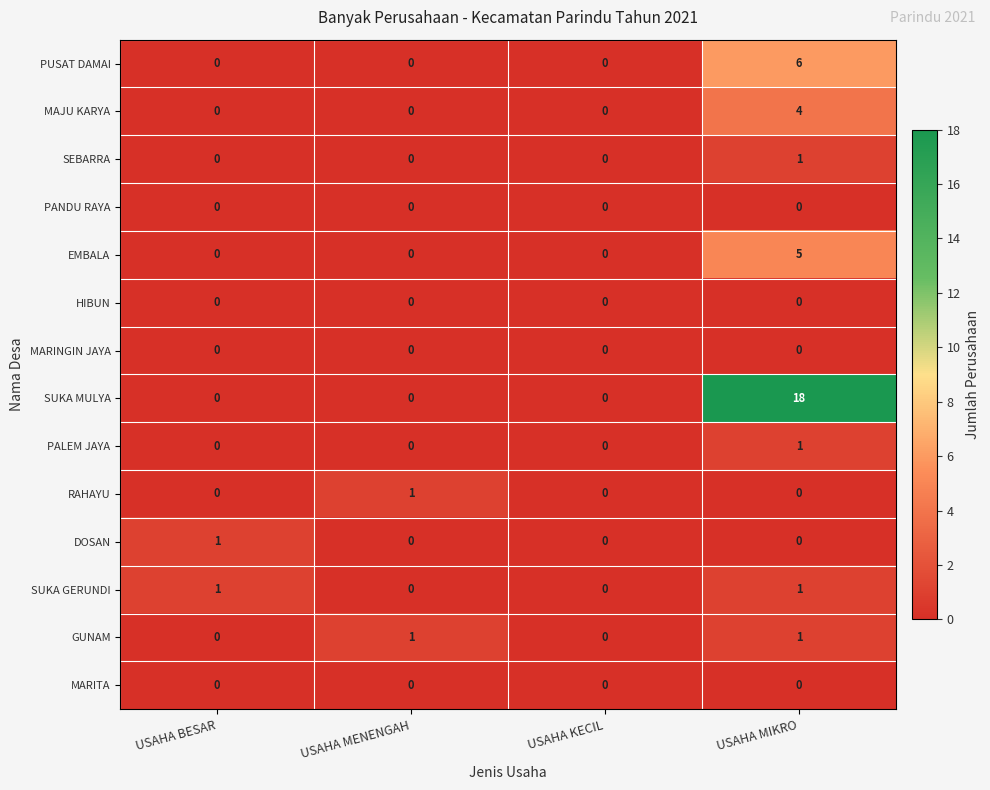

Between USAHA BESAR and USAHA MIKRO, which series saw the biggest shift?

SUKA MULYA